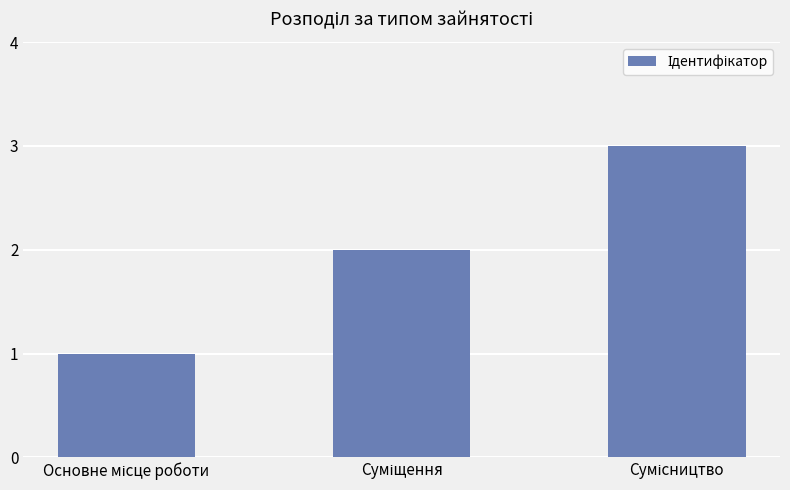

What is the value of the 1st bar from the left?

1